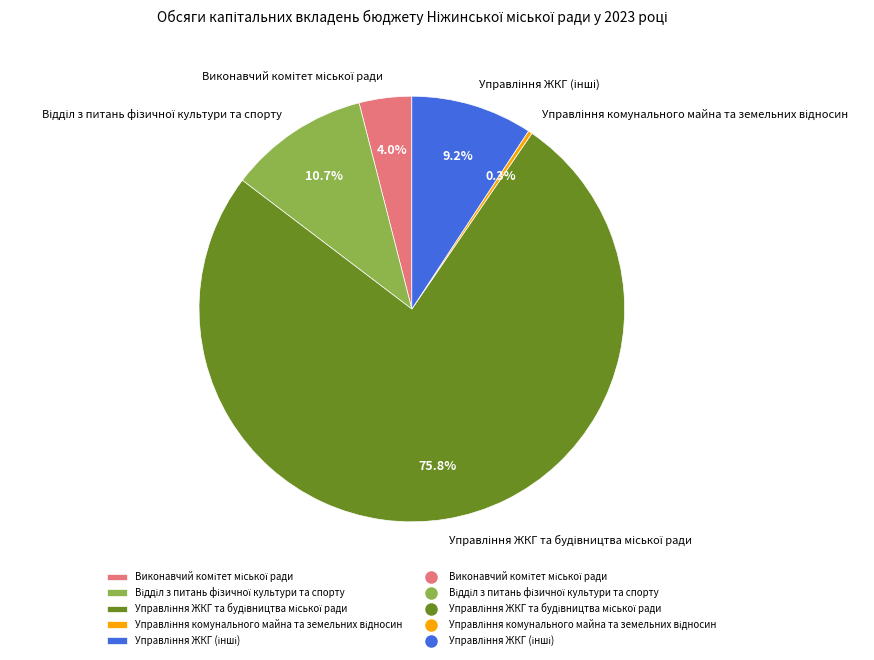

Does any single category account for the majority?

Yes